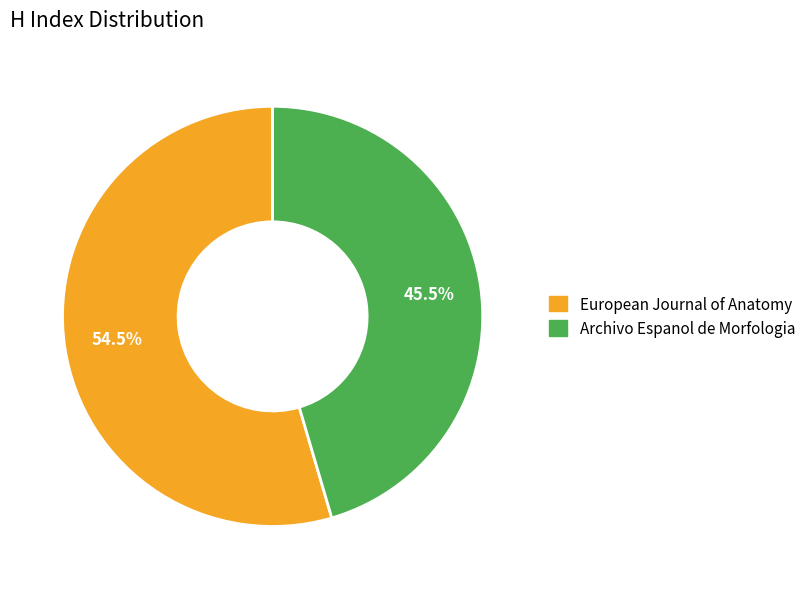

Combined, what portion of the pie is Archivo Espanol de Morfologia and European Journal of Anatomy?

100.0%